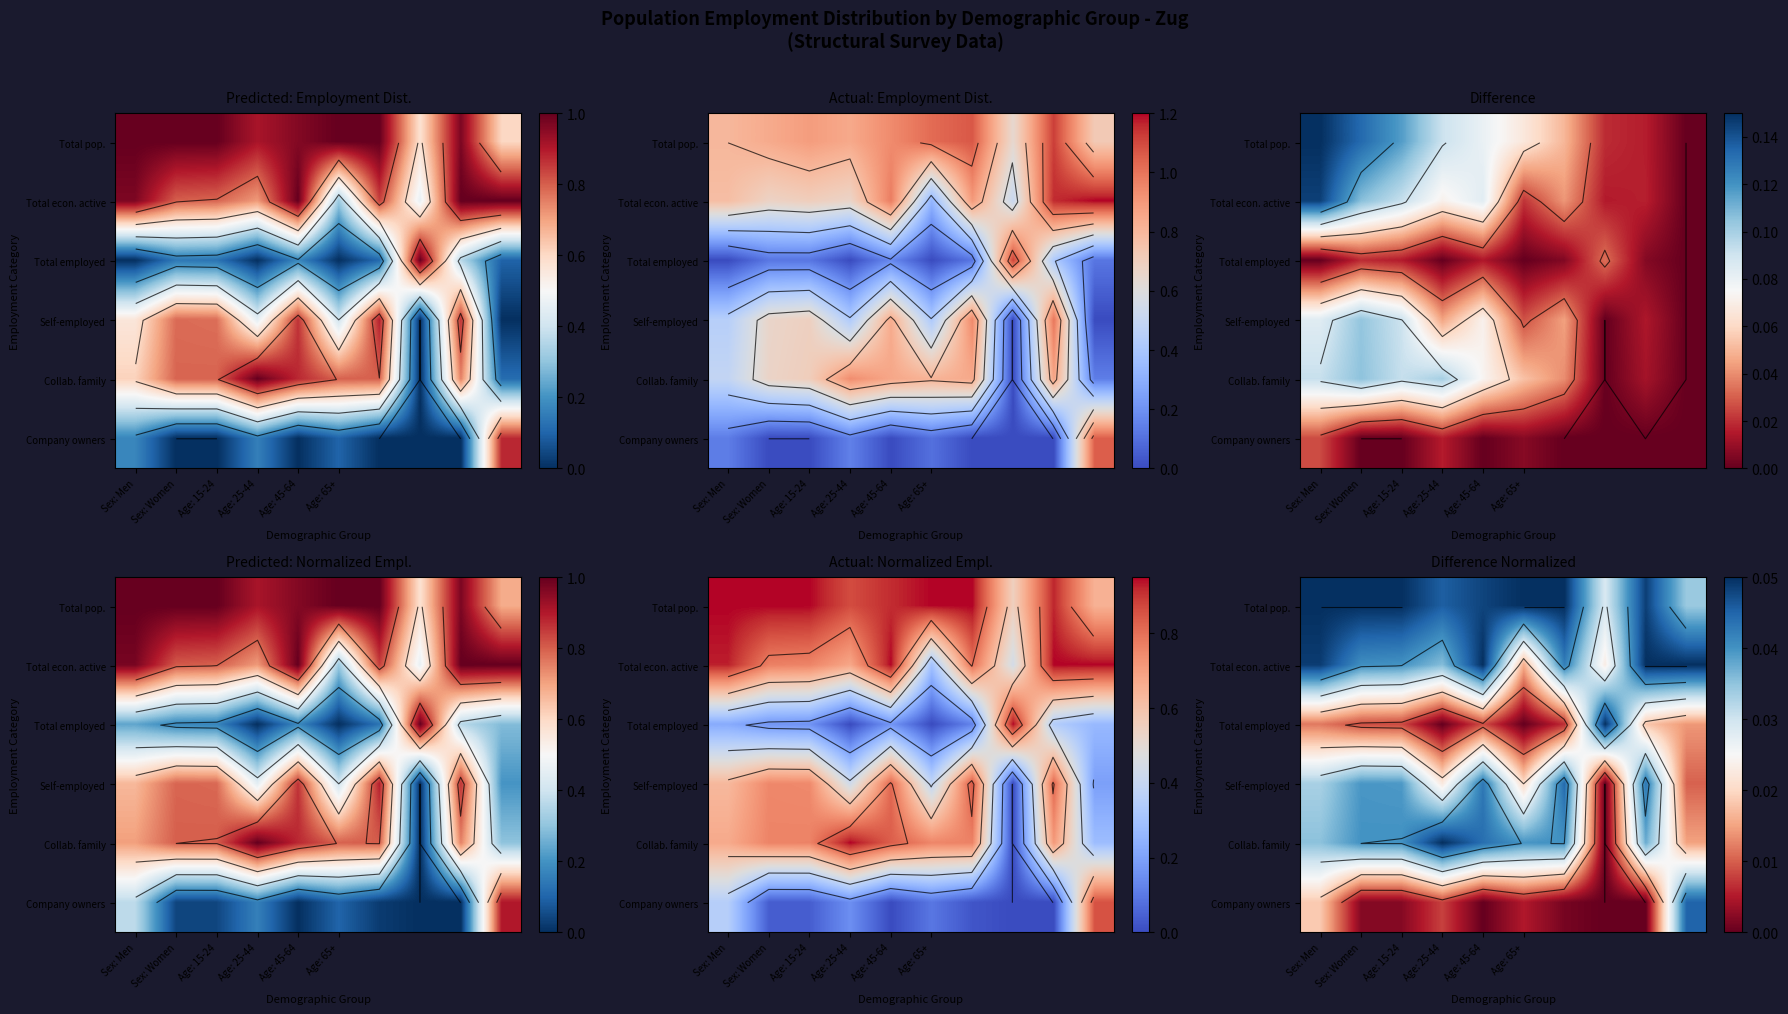

Which label corresponds to the smallest value in the chart?

Age: 25-44